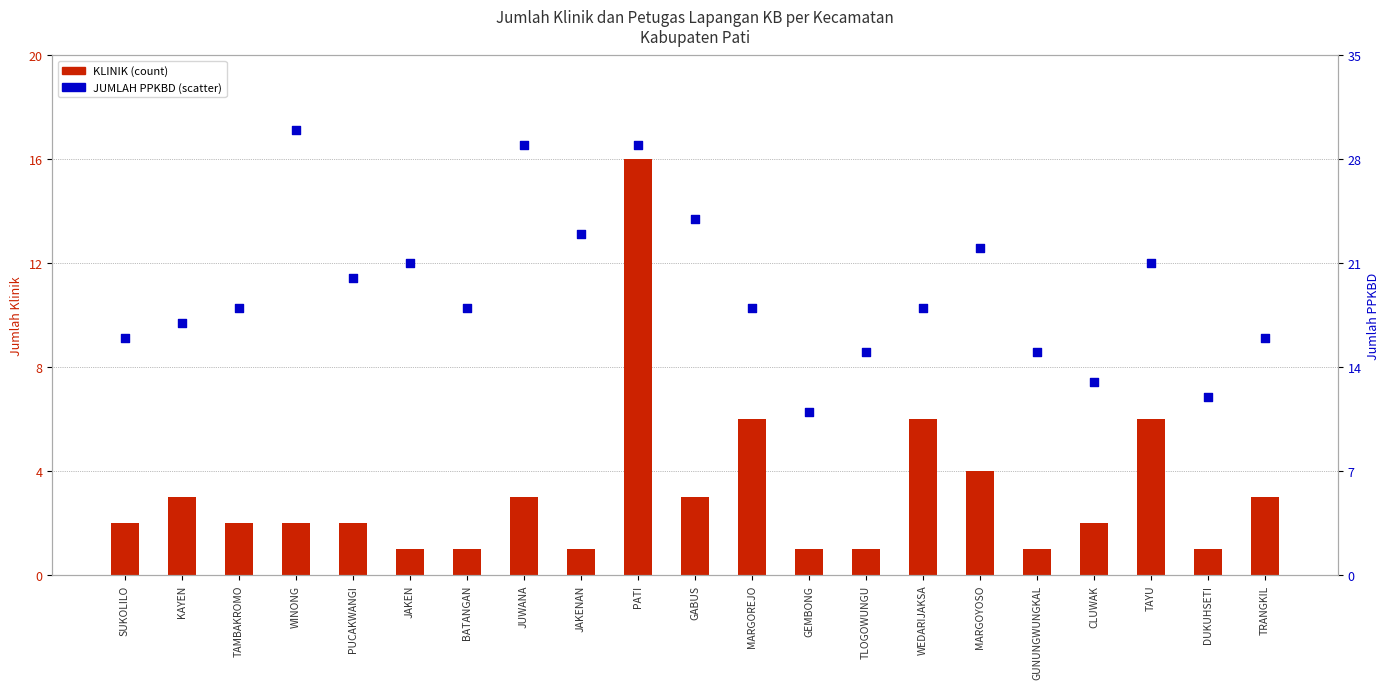

At how many categories does at least one series exceed 21?

6